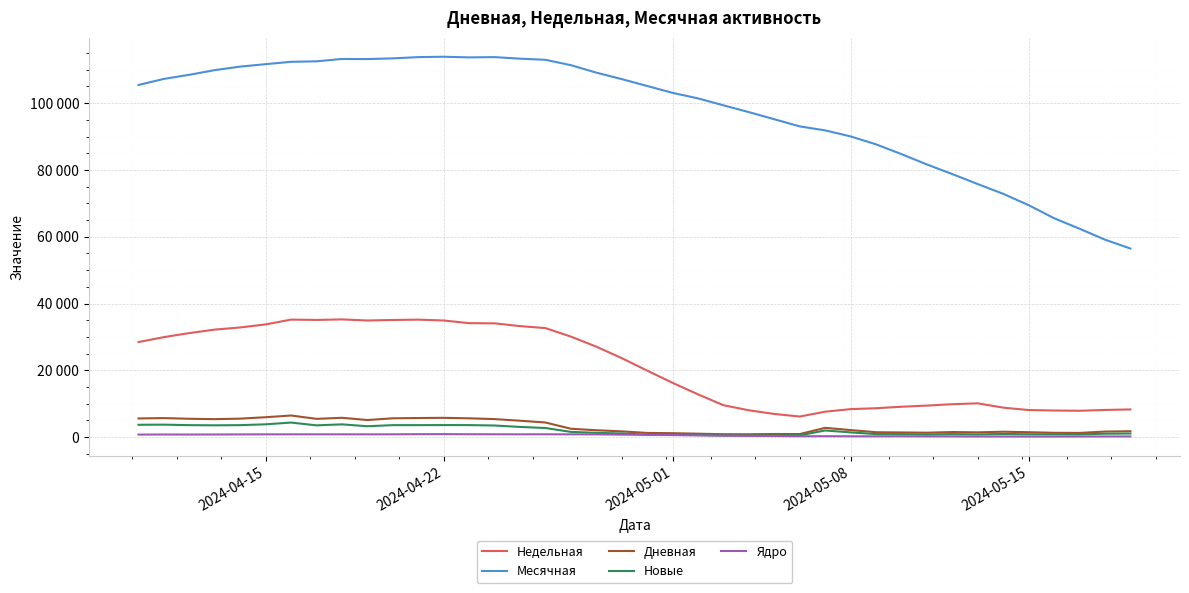

True or false: Ядро and Месячная intersect in this chart.

False